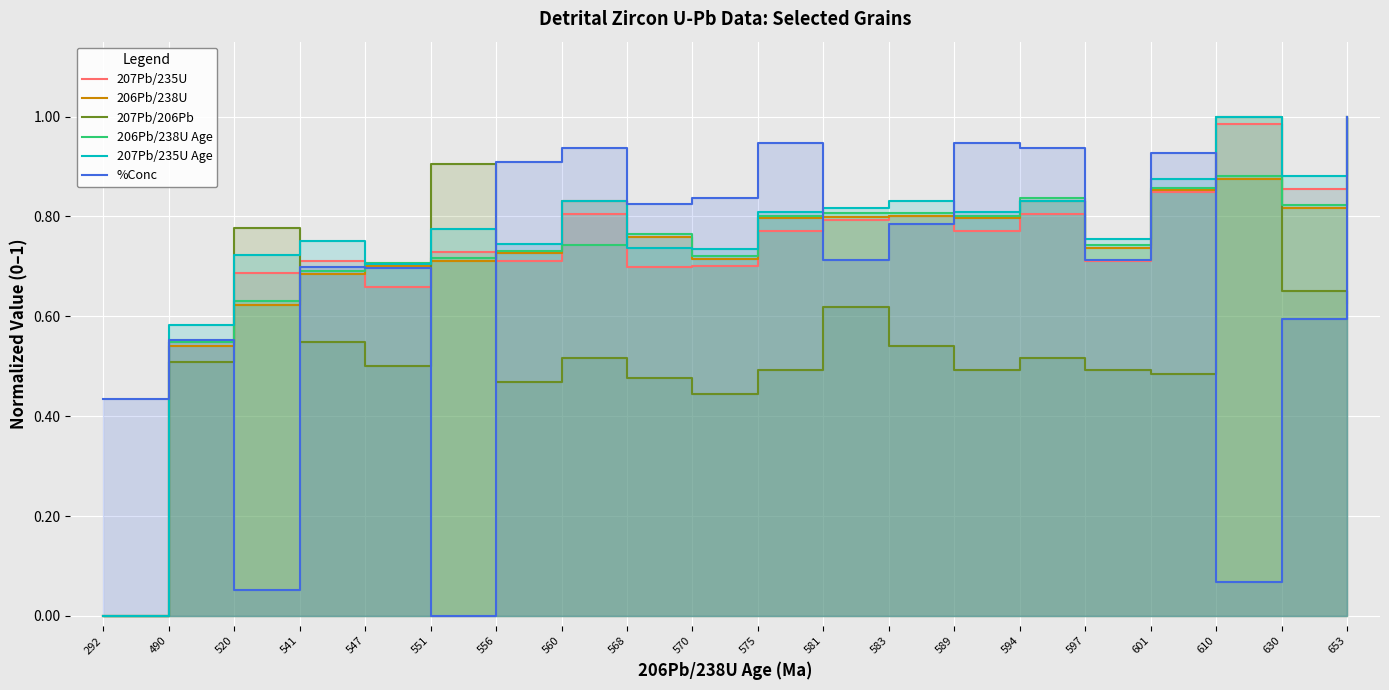

How many values in %Conc are above zero?

19